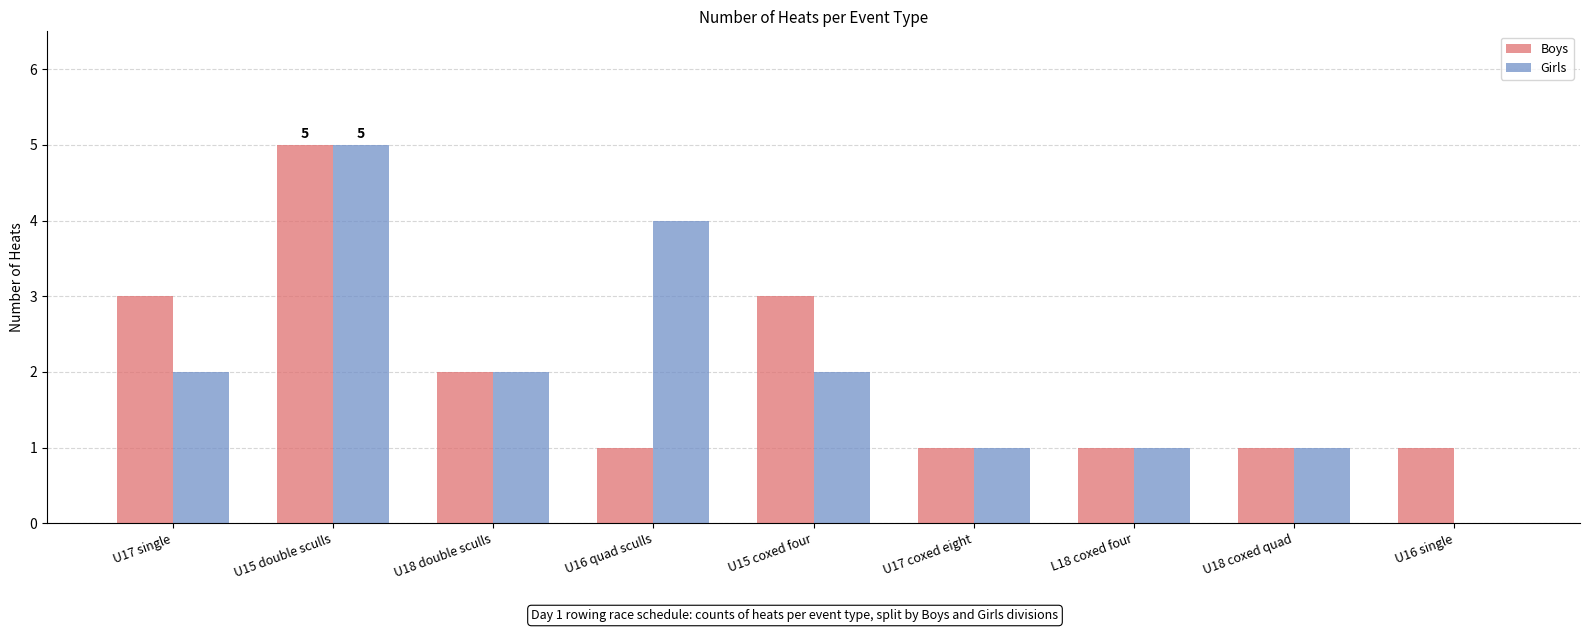

Which category has the highest value in the Girls series?

U15 double sculls